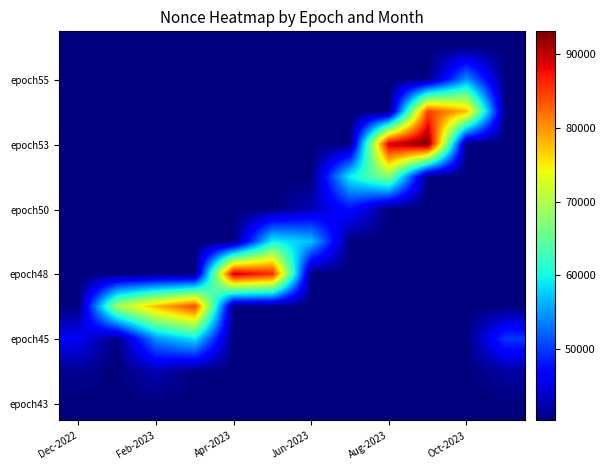

Count the number of data series in this chart.

12